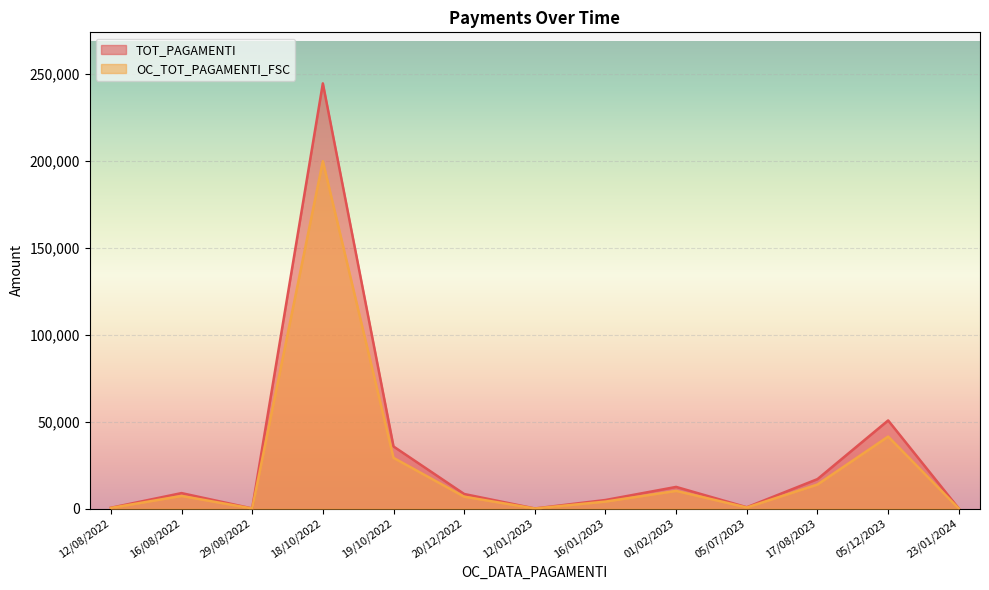

True or false: TOT_PAGAMENTI and OC_TOT_PAGAMENTI_FSC cross at least once.

False